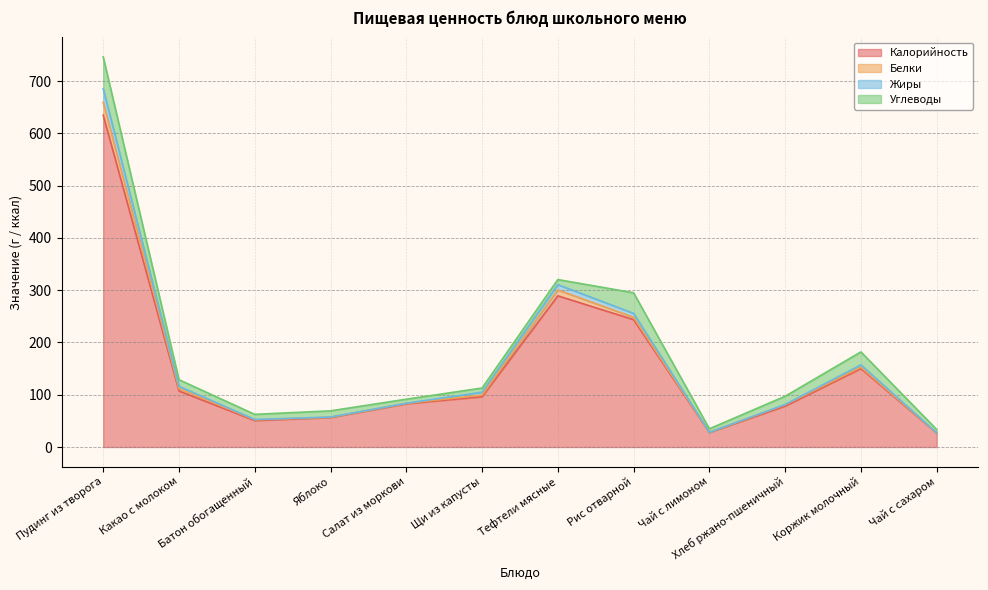

What is the value of the Жиры point at the 4th from the left?

57.4